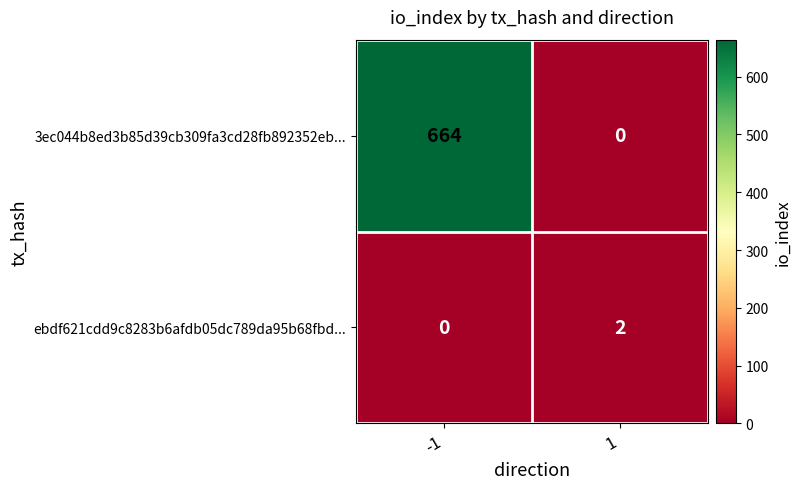

What value does the 3ec044b8ed3b85d39cb309fa3cd28fb892352eb... series have at -1, to the nearest 10?

660